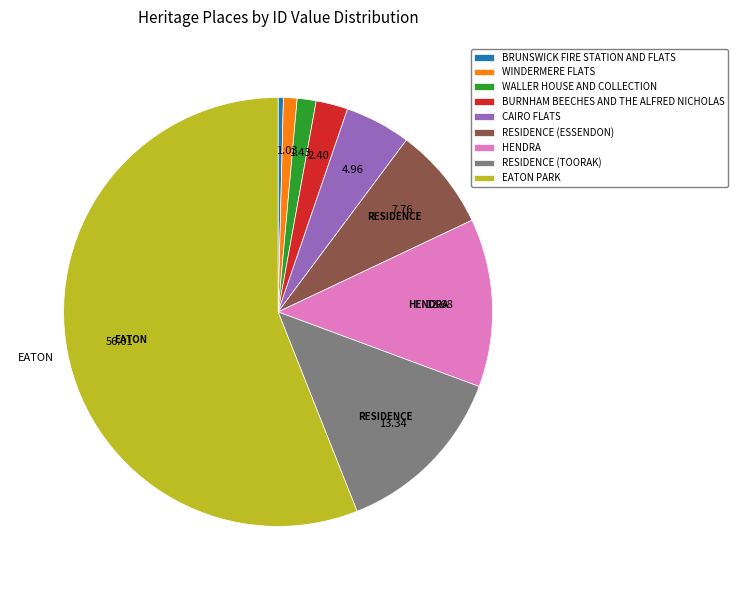

Approximately how many times larger is the value at CAIRO FLATS compared to RESIDENCE (ESSENDON)?

0.6